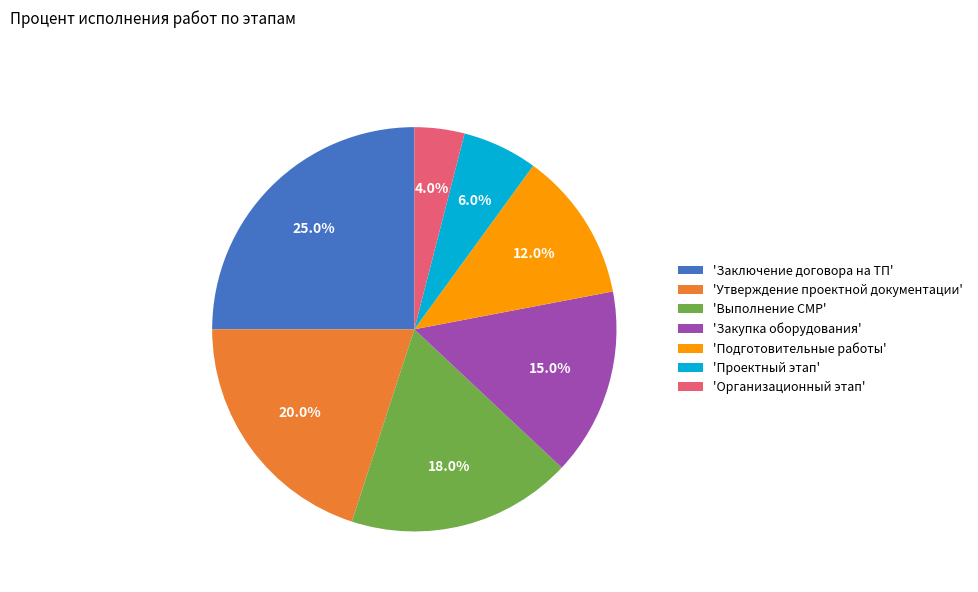

Approximately how many times larger is the value at 'Заключение договора на ТП' compared to 'Закупка оборудования'?

1.7